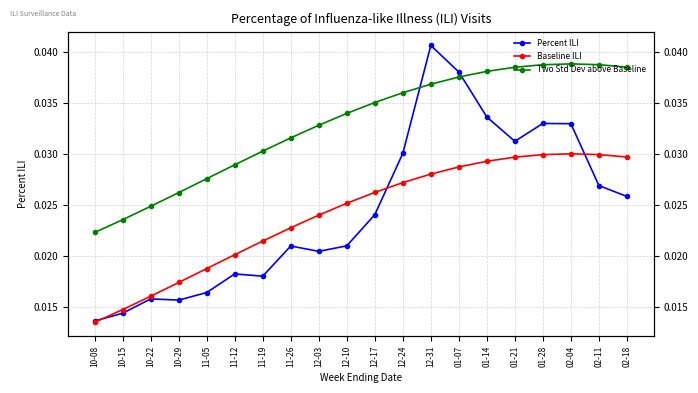

Which category has the highest value in the Two Std Dev above Baseline series?

02-04